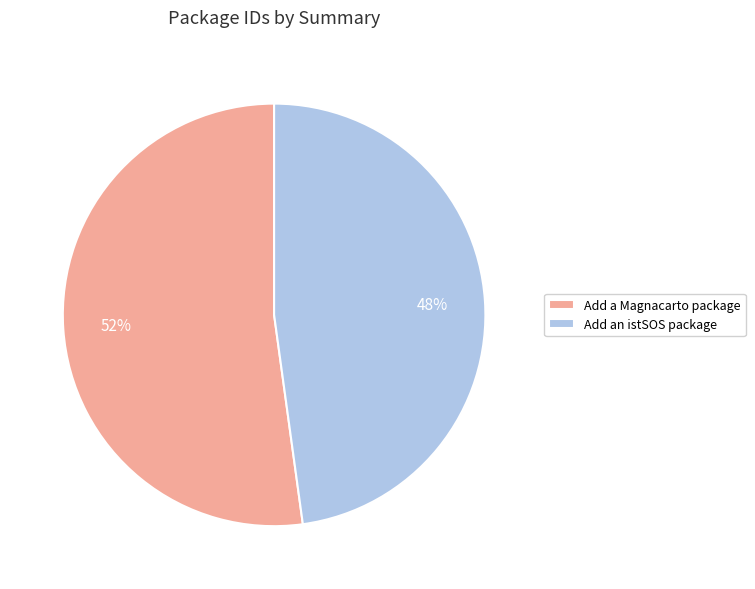

Does Add an istSOS package represent more than half of the total?

No